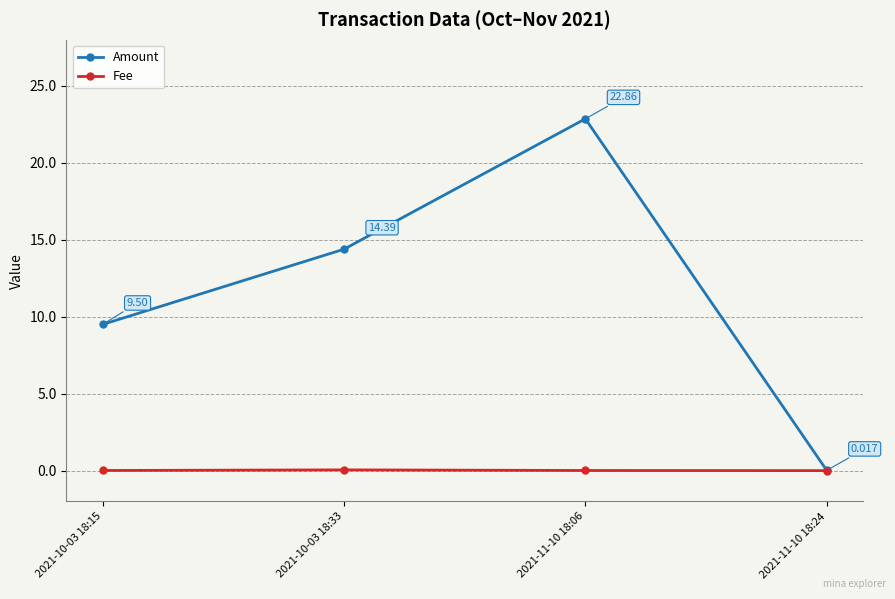

In Amount, how many points are higher than both neighbors (excluding endpoints)?

1